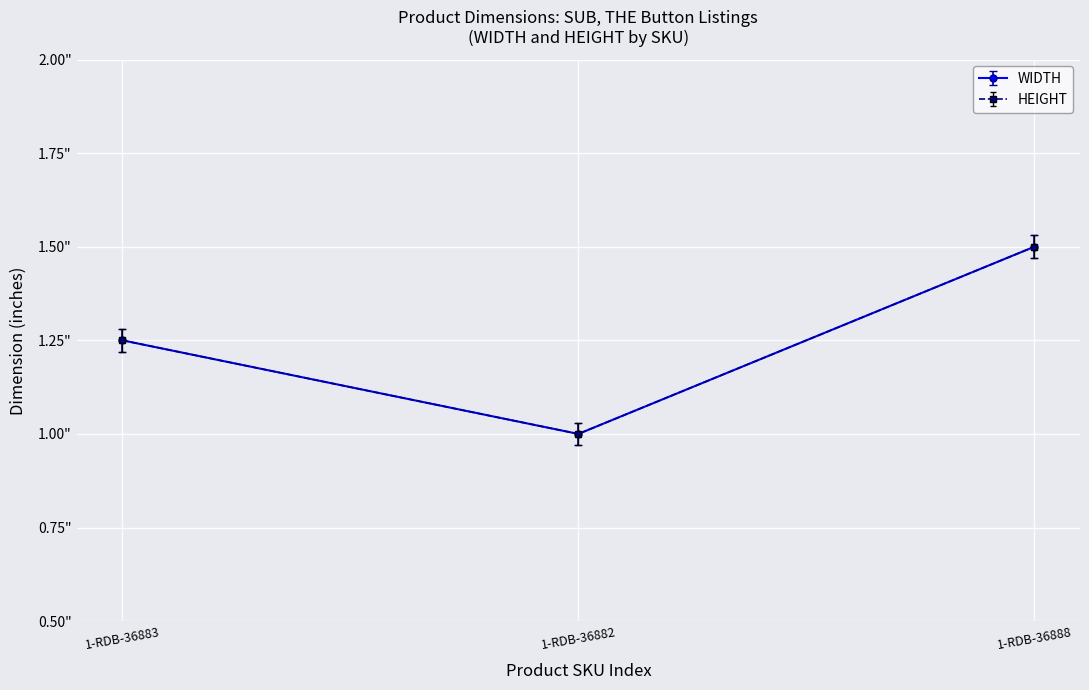

Rank the categories by WIDTH value from lowest to highest.

1-RDB-36882, 1-RDB-36883, 1-RDB-36888